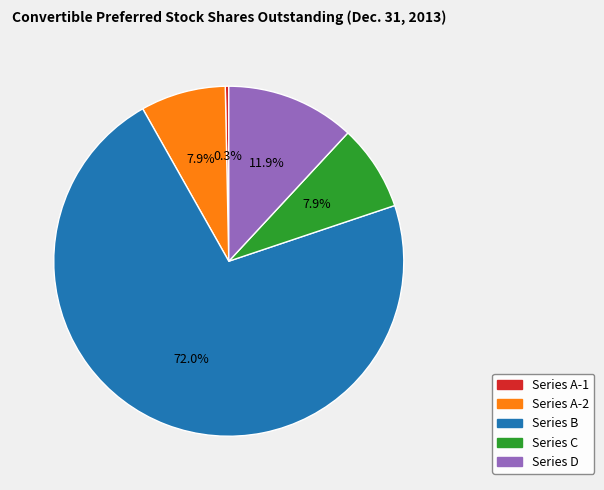

True or false: Series A-1 accounts for 0% of the total.

True